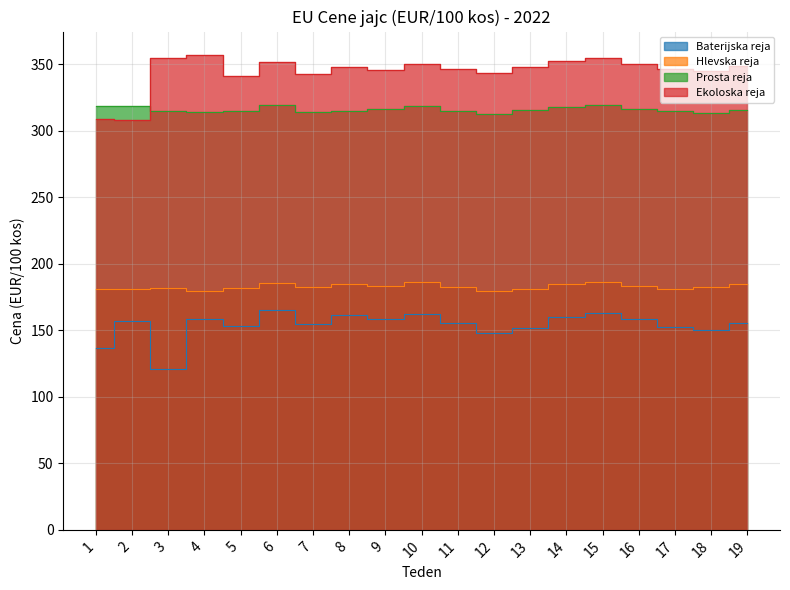

What value does the Ekoloska reja series have at 9?

345.7